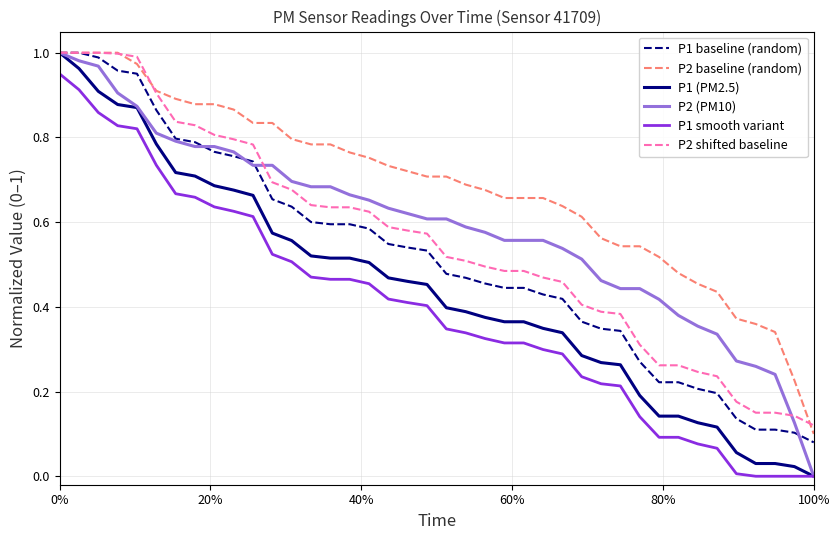

Which series has the largest total across all categories?

P2 baseline (random)